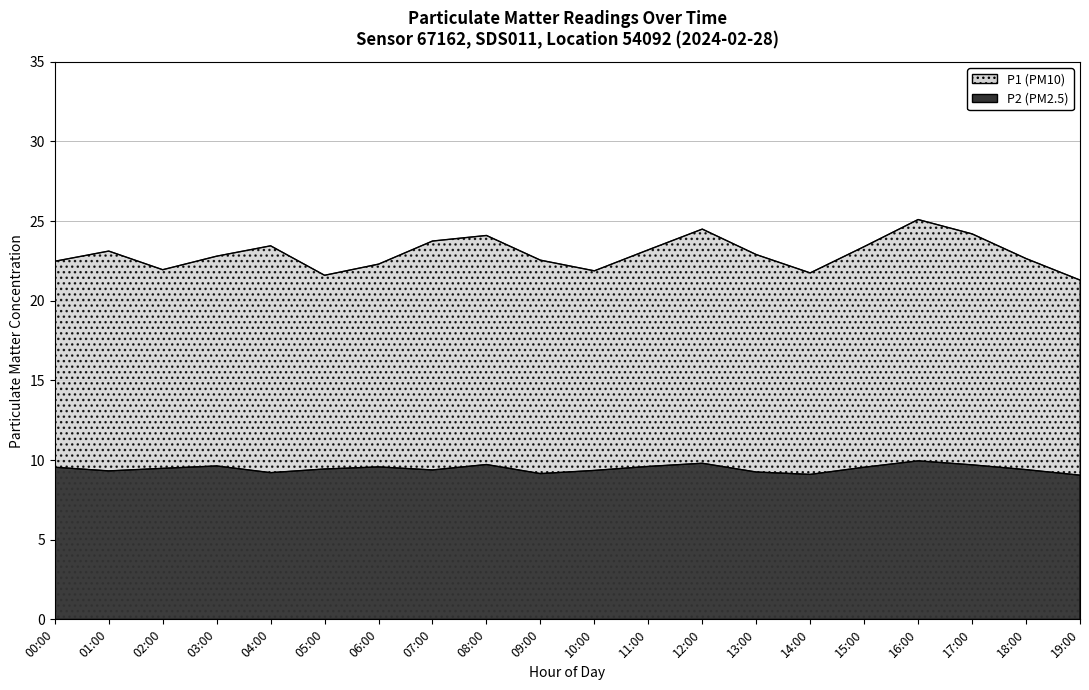

Rank the series by their maximum value, from highest to lowest.

P1, P2